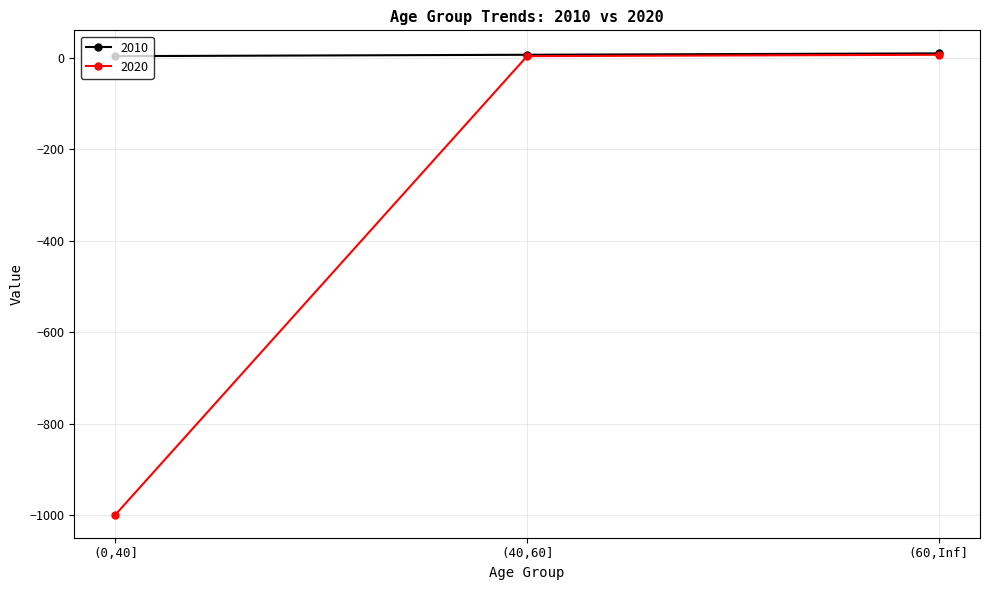

Is this an area chart (filled region under the line)?

No